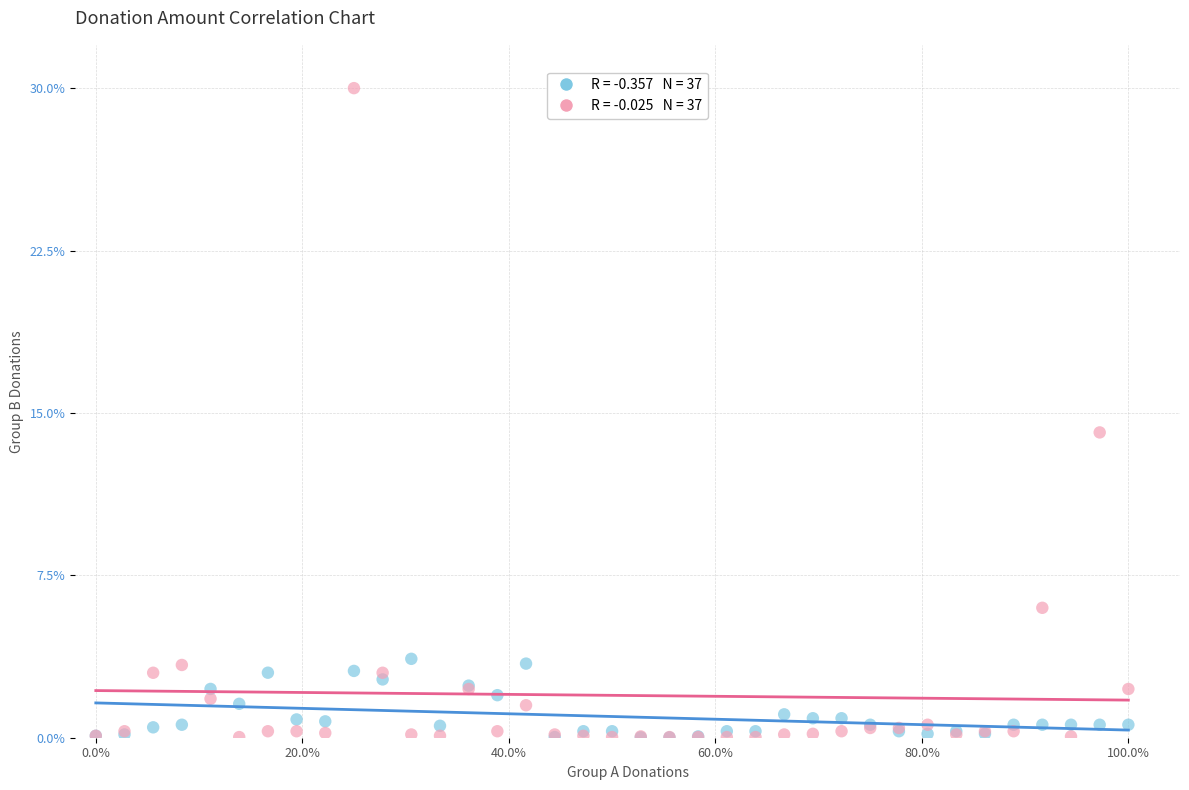

Across all series, what Y value is closest to 15?

14.1